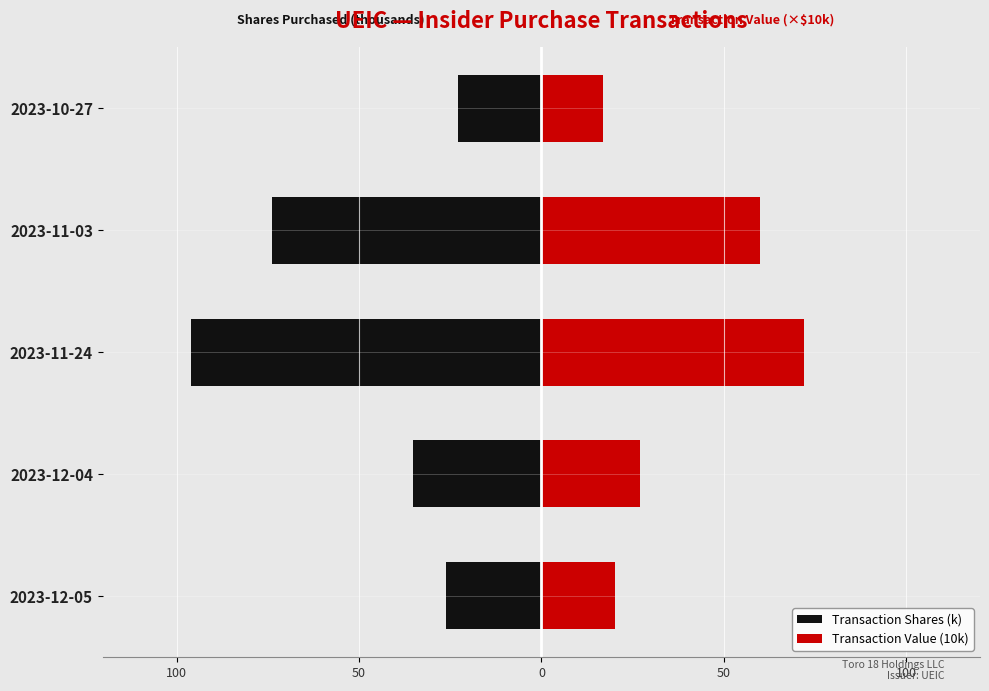

What is the minimum value shown in the chart?

-96.2